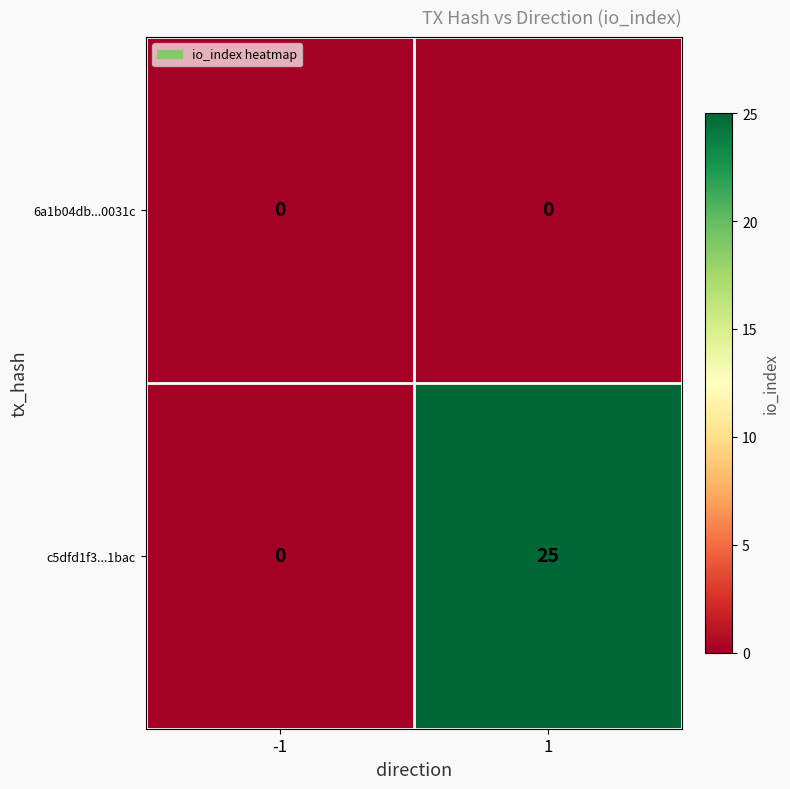

Which series changed the most between -1 and 1?

c5dfd1f3...1bac